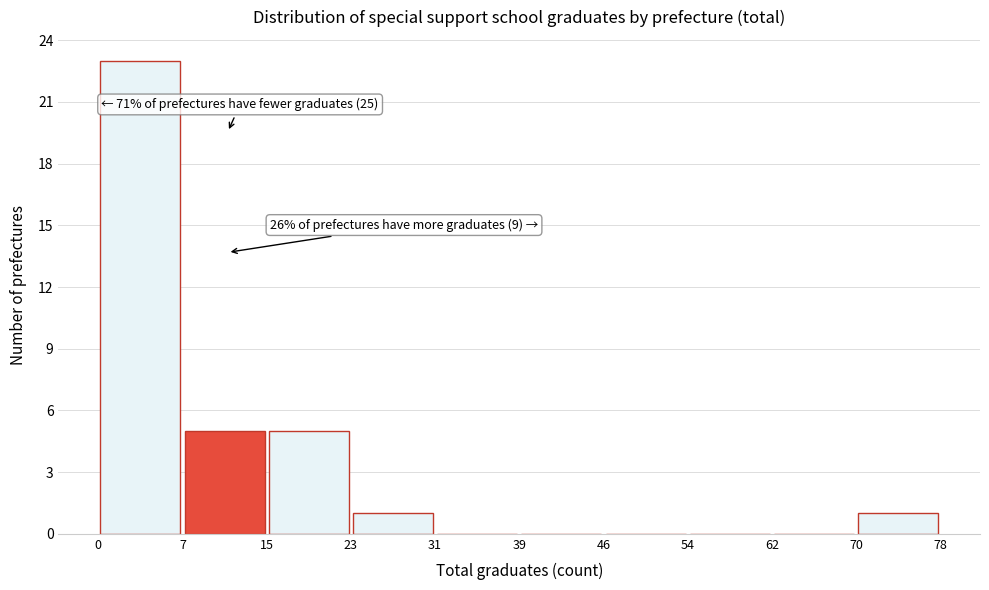

Over which range of the x-axis is the bar tallest?

0 to 7